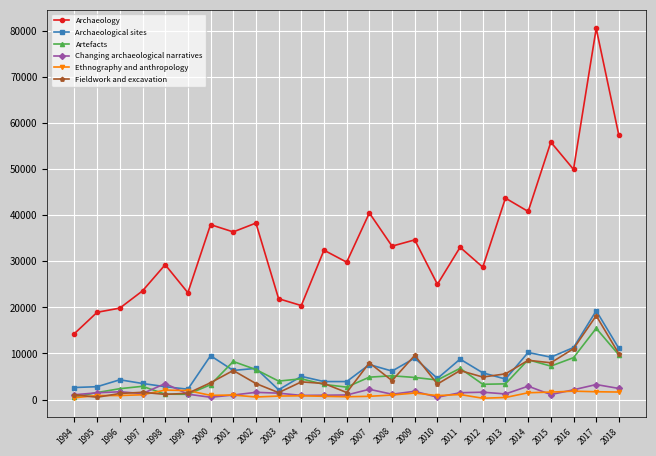

Which series has the largest range (max minus min)?

Archaeology